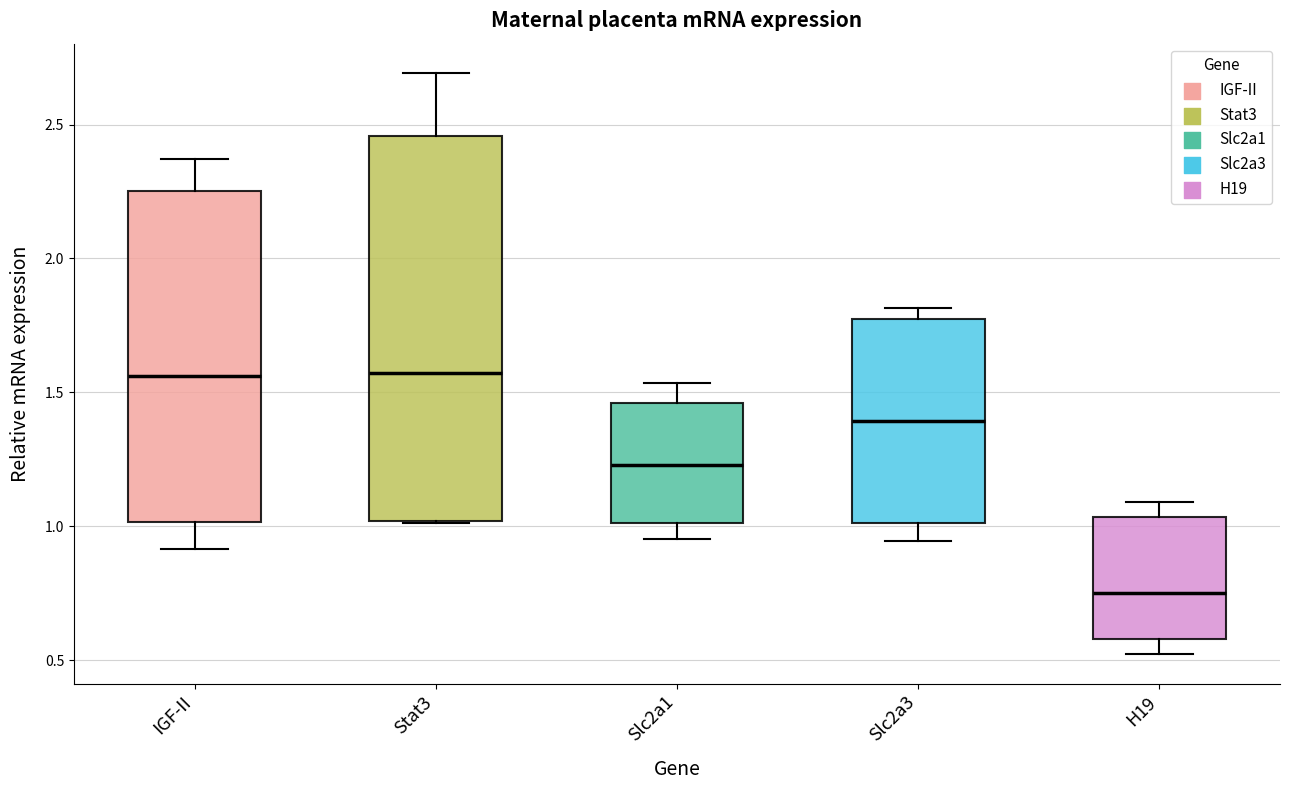

Reading left to right, read every box against the y-axis: the position of its median line, the range the box covers, and the ends of its whiskers. The values are not printed on the chart, so give them approximately, as read against the axis.

IGF-II: median 1.55, box 1.00 to 2.25, whiskers 0.90 to 2.35
Stat3: median 1.55, box 1.00 to 2.45, whiskers 1.00 to 2.70
Slc2a1: median 1.25, box 1.00 to 1.45, whiskers 0.95 to 1.55
Slc2a3: median 1.40, box 1.00 to 1.80, whiskers 0.95 to 1.80 (just above the box's upper edge)
H19: median 0.75, box 0.60 to 1.05, whiskers 0.50 to 1.10